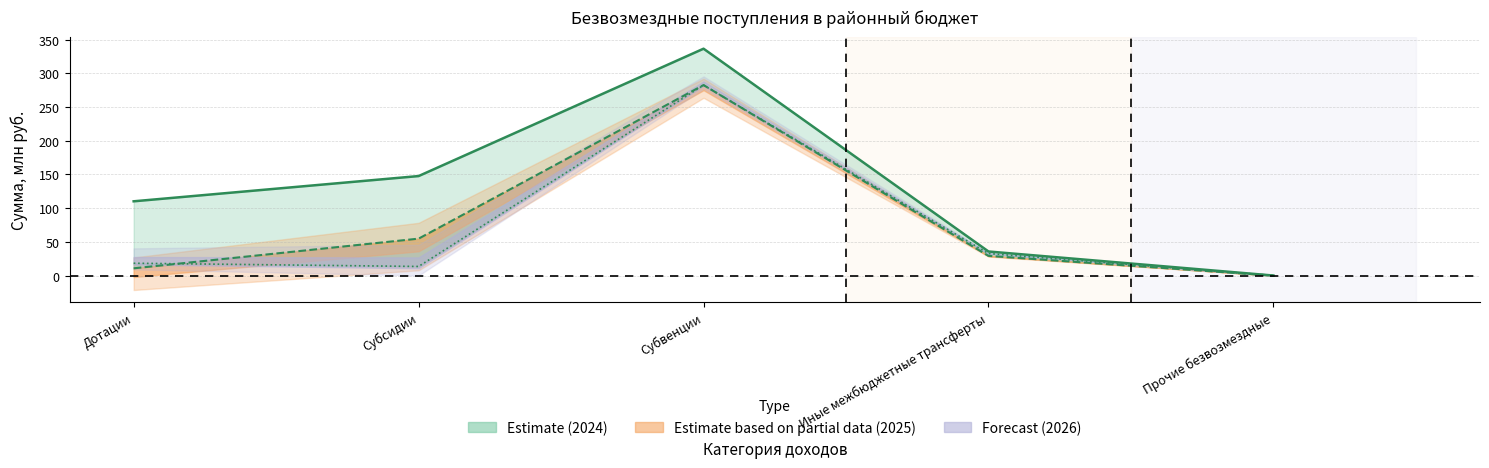

Reading right to left, list all the values displayed in this chart.

2024 год: Прочие безвозмездные=0.0	Иные межбюджетные трансферты=35.7	Субвенции=336.5	Субсидии=147.6	Дотации=110.2
2025 год: Прочие безвозмездные=0.0	Иные межбюджетные трансферты=29.2	Субвенции=282.6	Субсидии=54.8	Дотации=10.8
2026 год: Прочие безвозмездные=0.0	Иные межбюджетные трансферты=32.7	Субвенции=282.5	Субсидии=13.5	Дотации=18.3